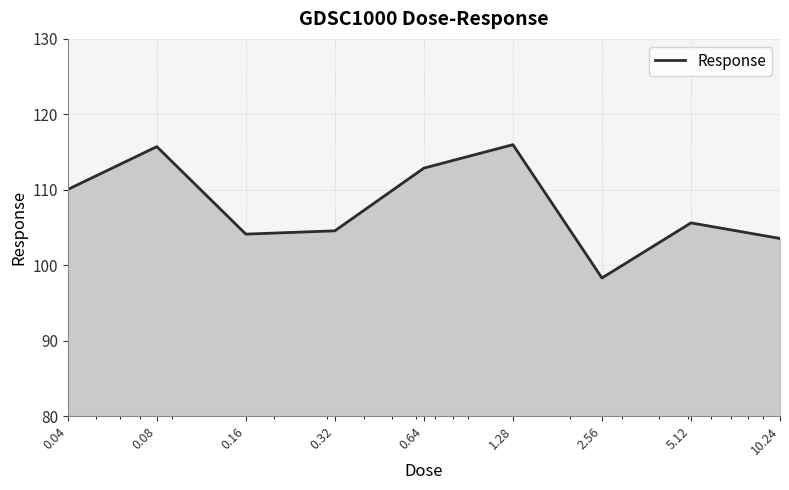

What is the minimum value shown in the chart?

98.3